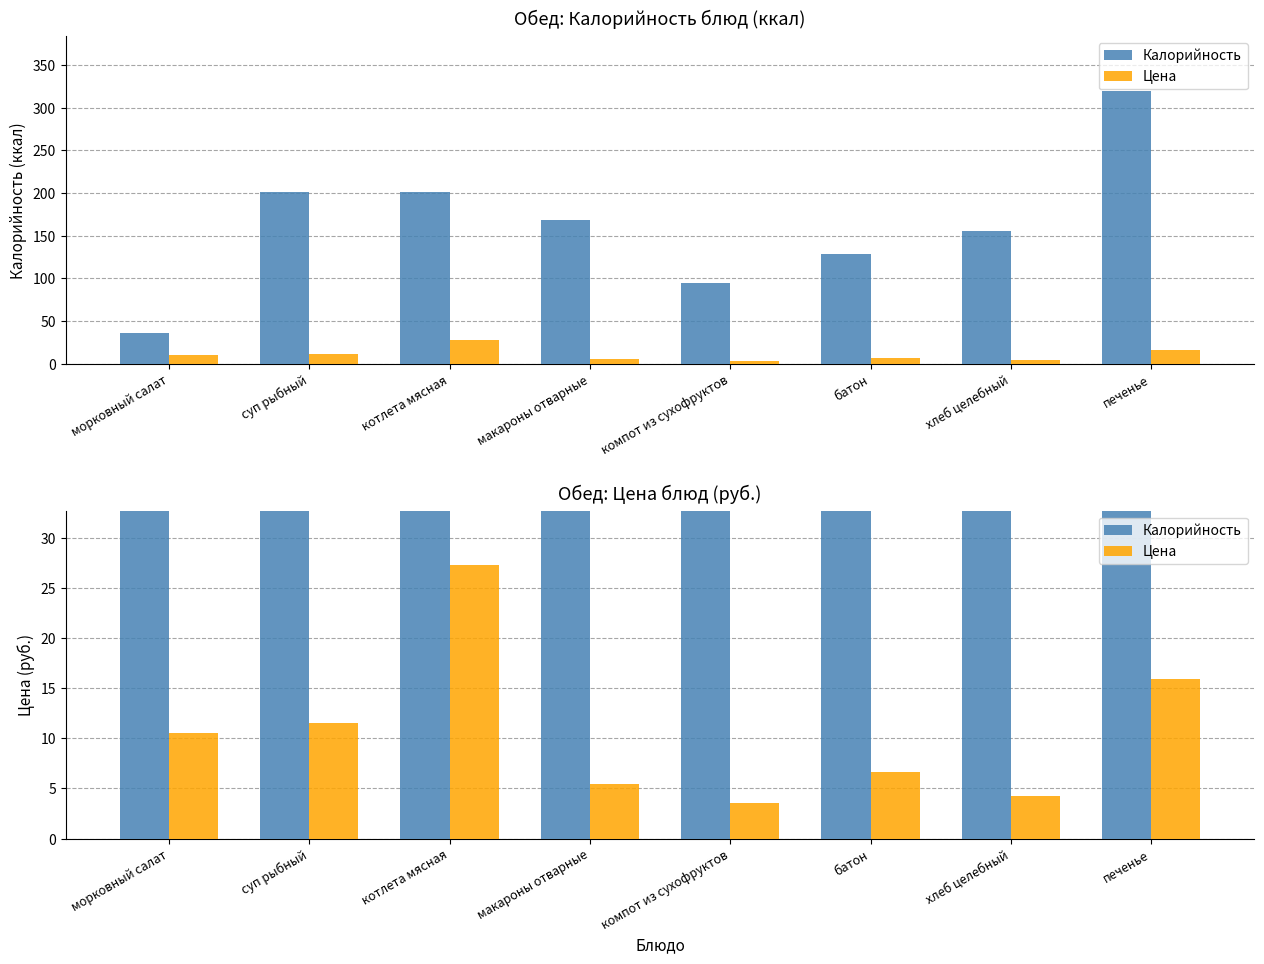

At which category is the sum across all series the highest?

печенье